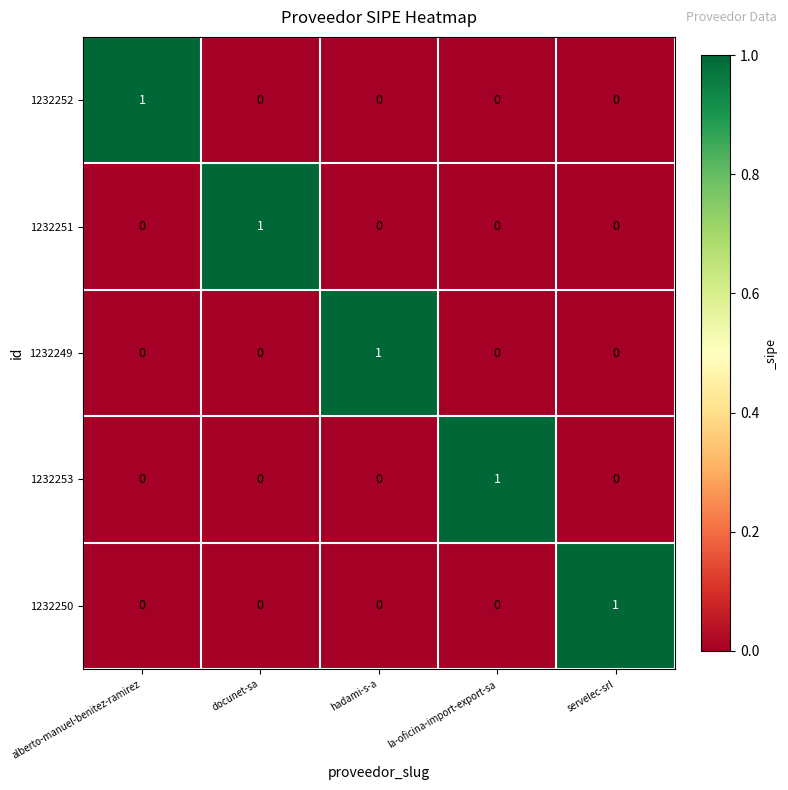

How many data points in 1232251 are above 0?

1